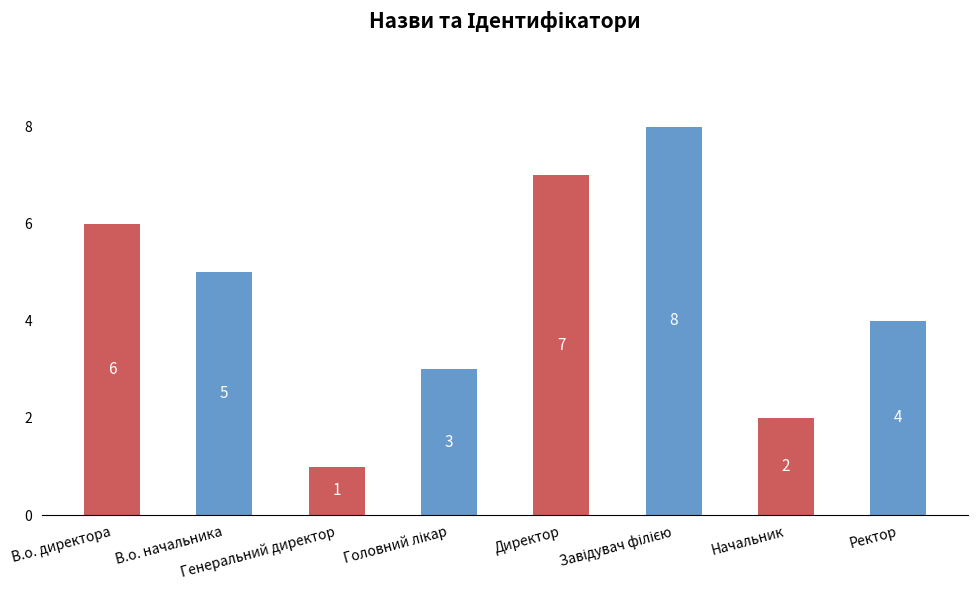

Approximately how many times larger is the value at Начальник compared to Генеральний директор?

2.0